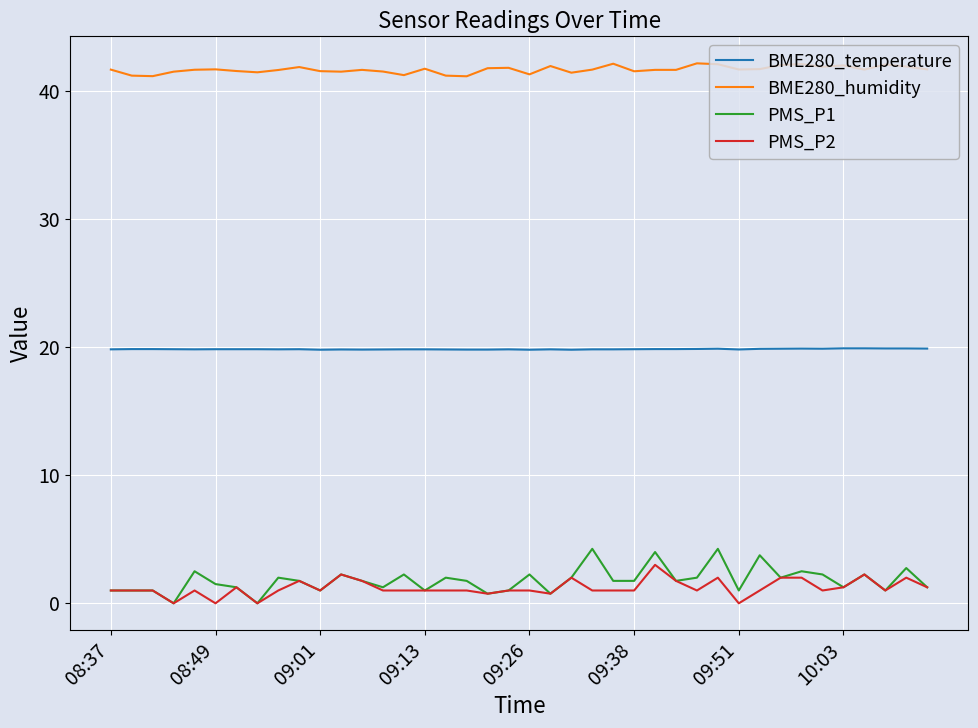

Which series has the largest total across all categories?

BME280_humidity